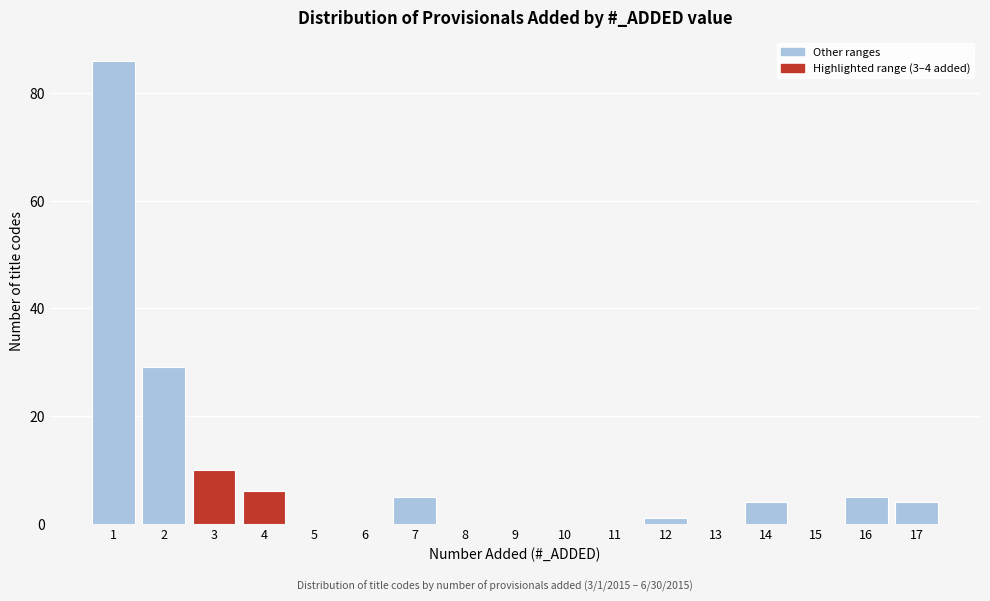

Reading left to right, transcribe all the data shown in this chart.

1=86	2=29	3=10	4=6	5=0	6=0	7=5	8=0	9=0	10=0	11=0	12=1	13=0	14=4	15=0	16=5	17=4